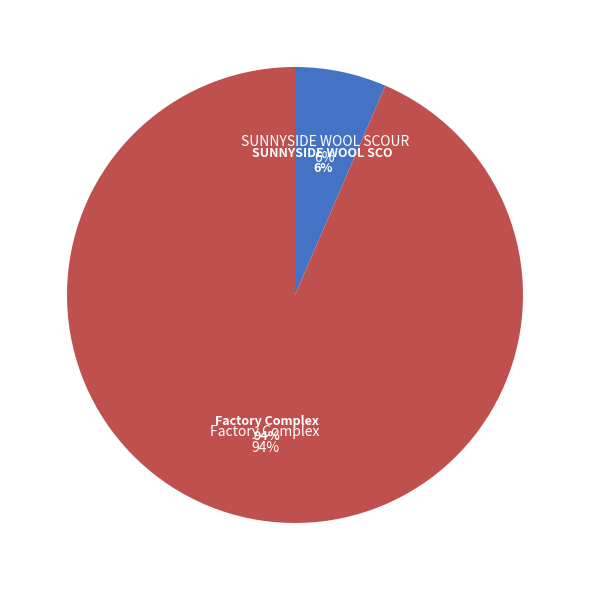

How many segments does this pie chart have?

2